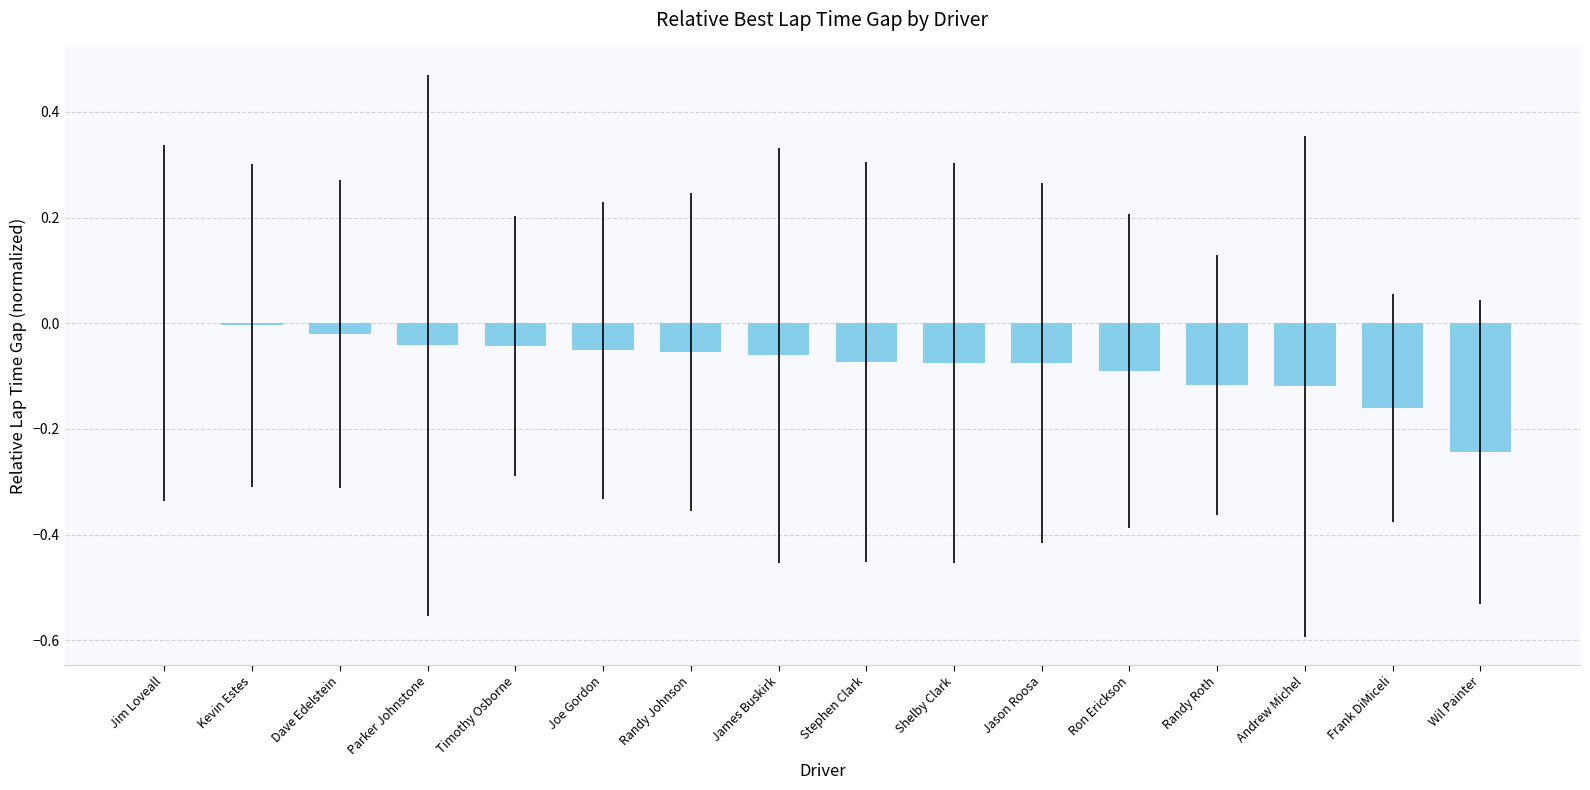

How many series are shown in this chart?

1